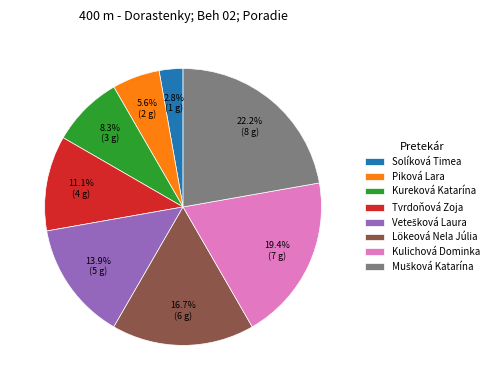

Which has a higher value, Kulichová Dominka or Solíková Timea?

Kulichová Dominka